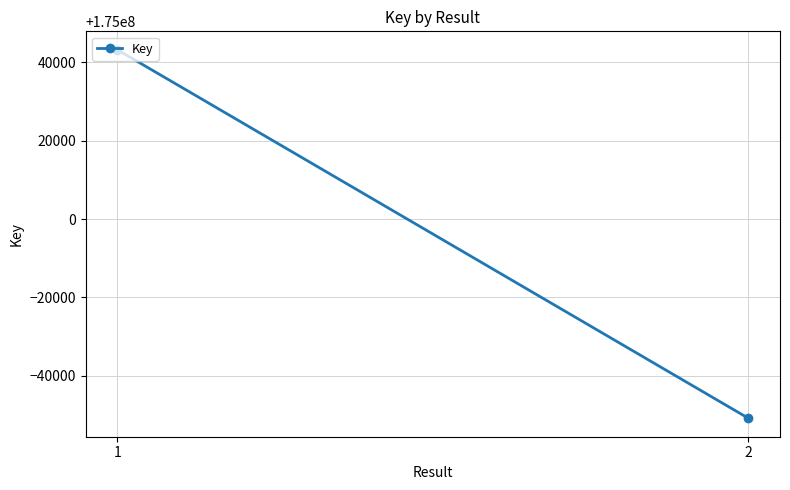

What is the maximum value shown in the chart?

175043209